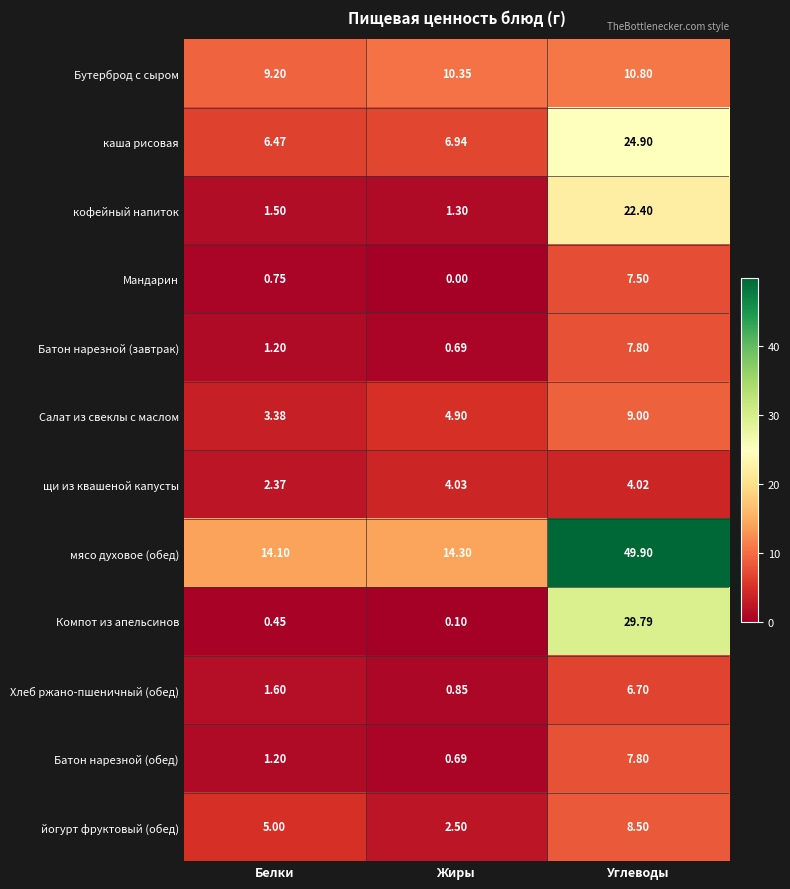

List the labels in order of Батон нарезной (завтрак) value, largest first.

Углеводы, Белки, Жиры